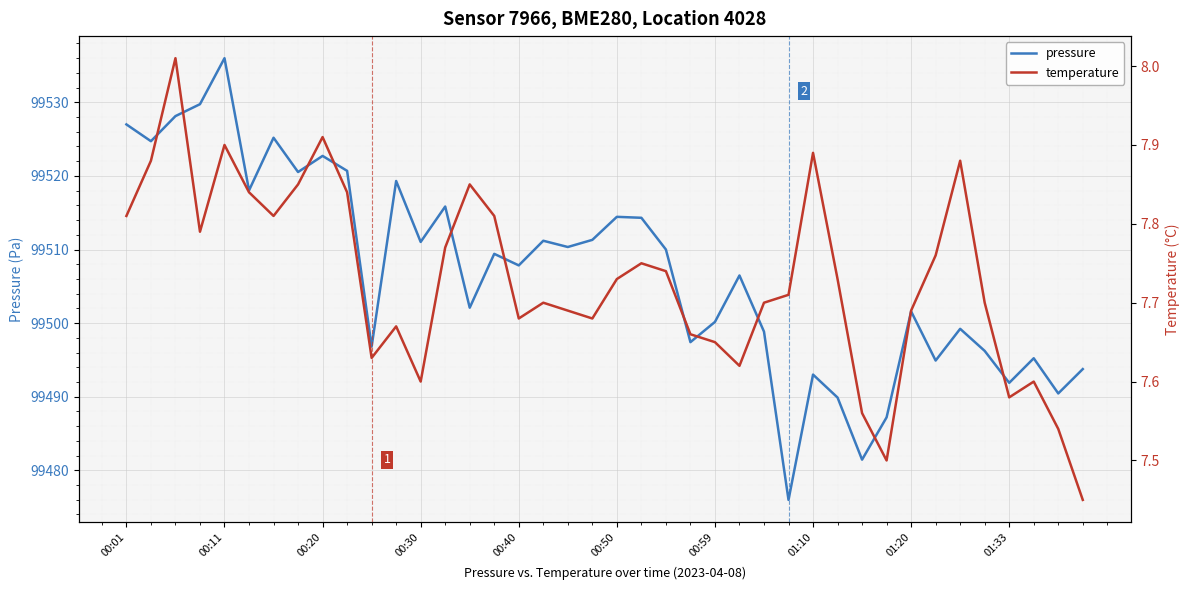

What is the minimum value for pressure?

99476.0